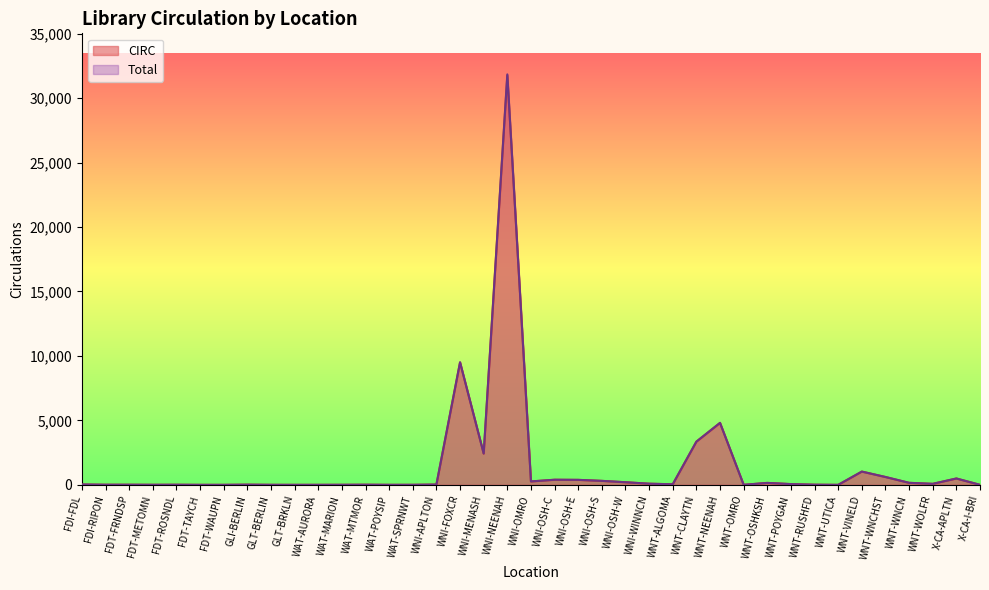

Is the value of CIRC at WNT-OSHKSH greater than the value of Total at WAT-MTMOR?

Yes